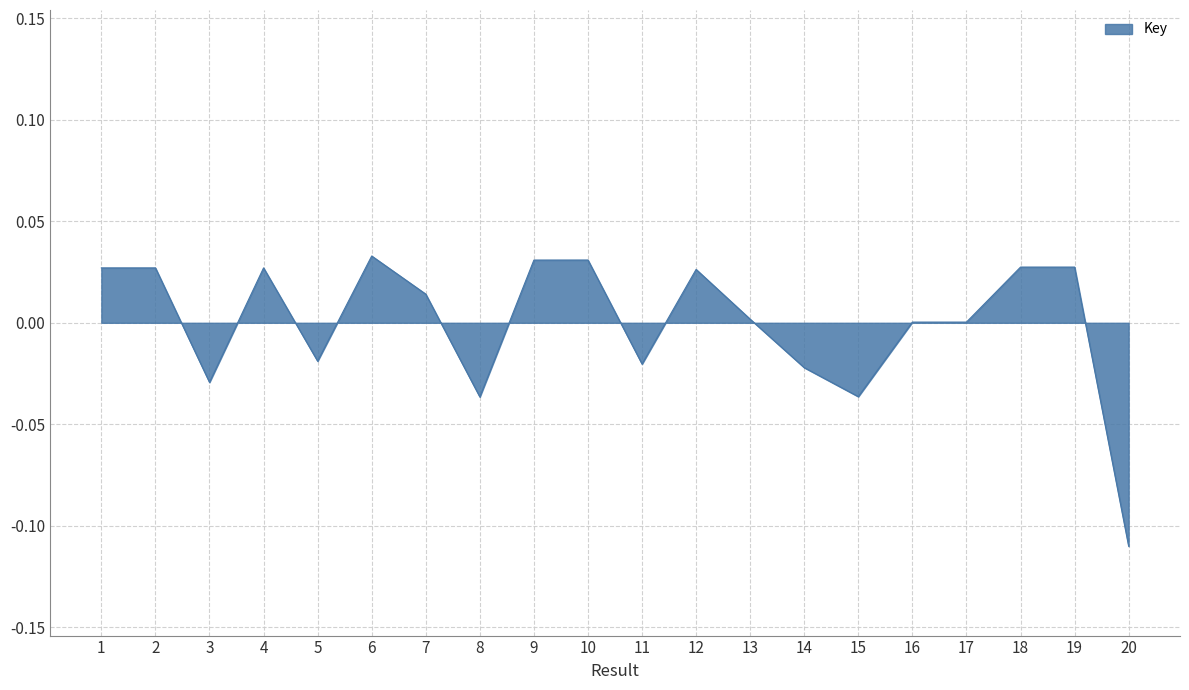

True or false: the data shows 0.0 at 16.

True